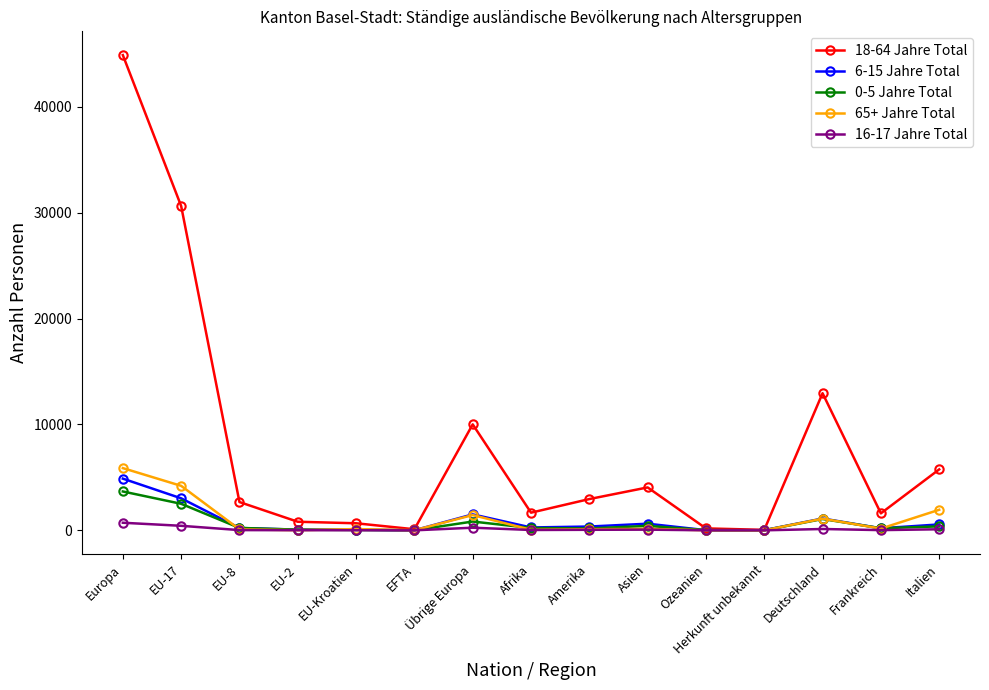

Which label corresponds to the largest value in the chart?

Europa